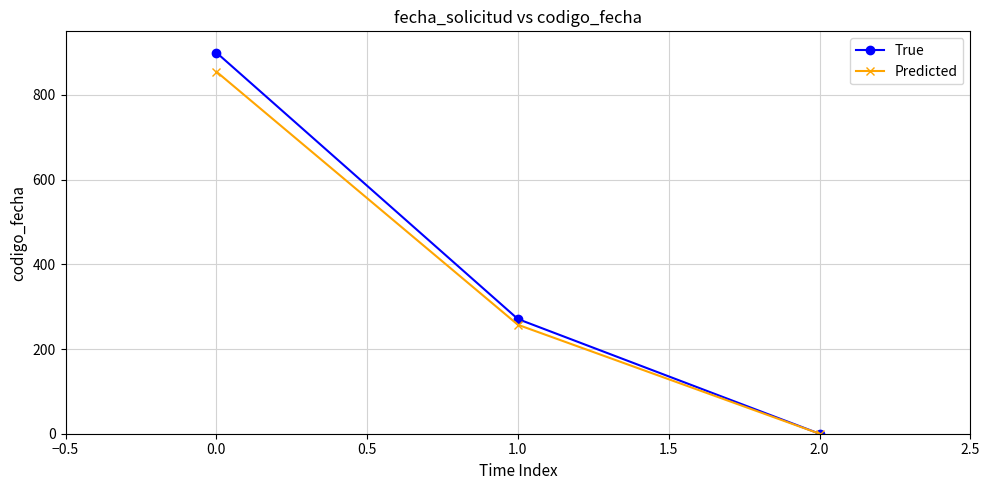

What is the sum of all True values?

1170.7